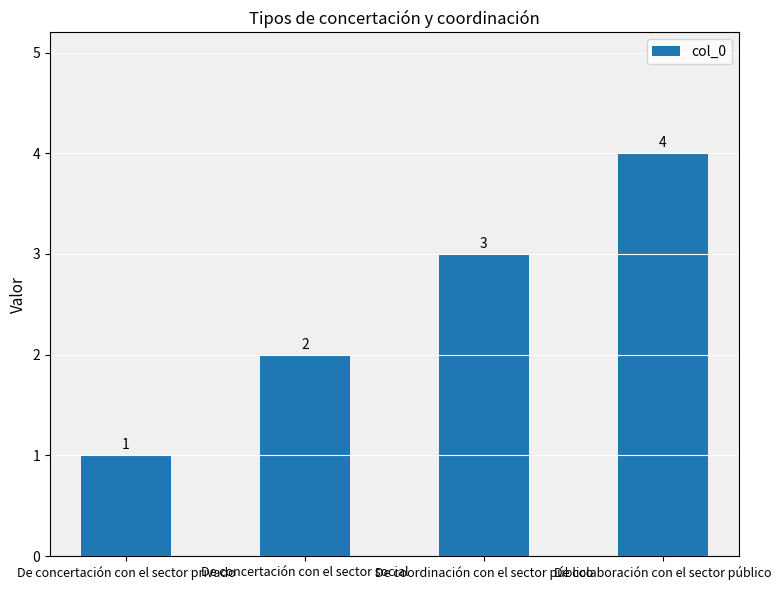

Rank the categories by value from highest to lowest.

De colaboración con el sector público, De coordinación con el sector público, De concertación con el sector social, De concertación con el sector privado